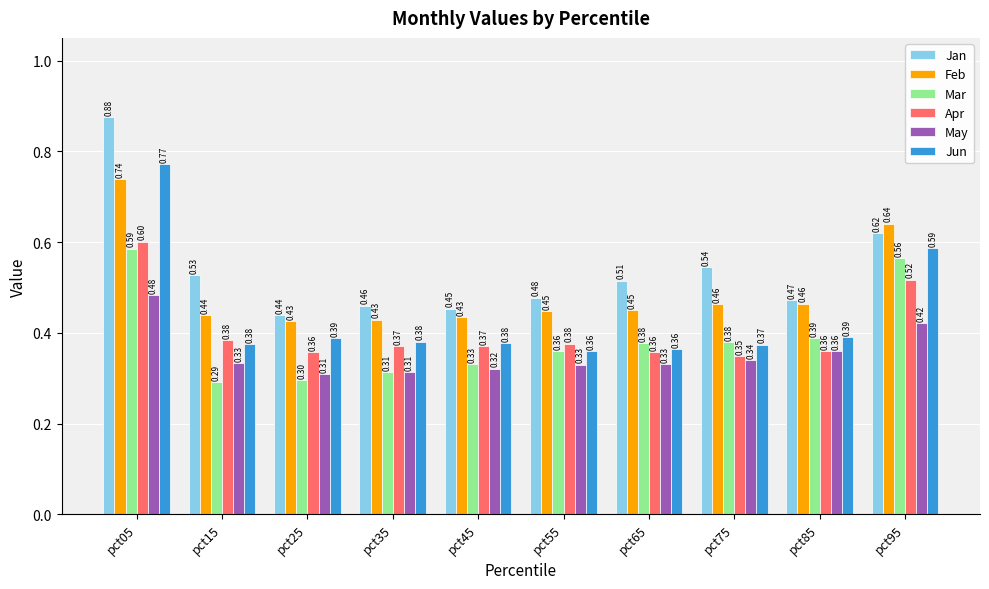

List the series in order of their peak value, lowest first.

May, Mar, Apr, Feb, Jun, Jan